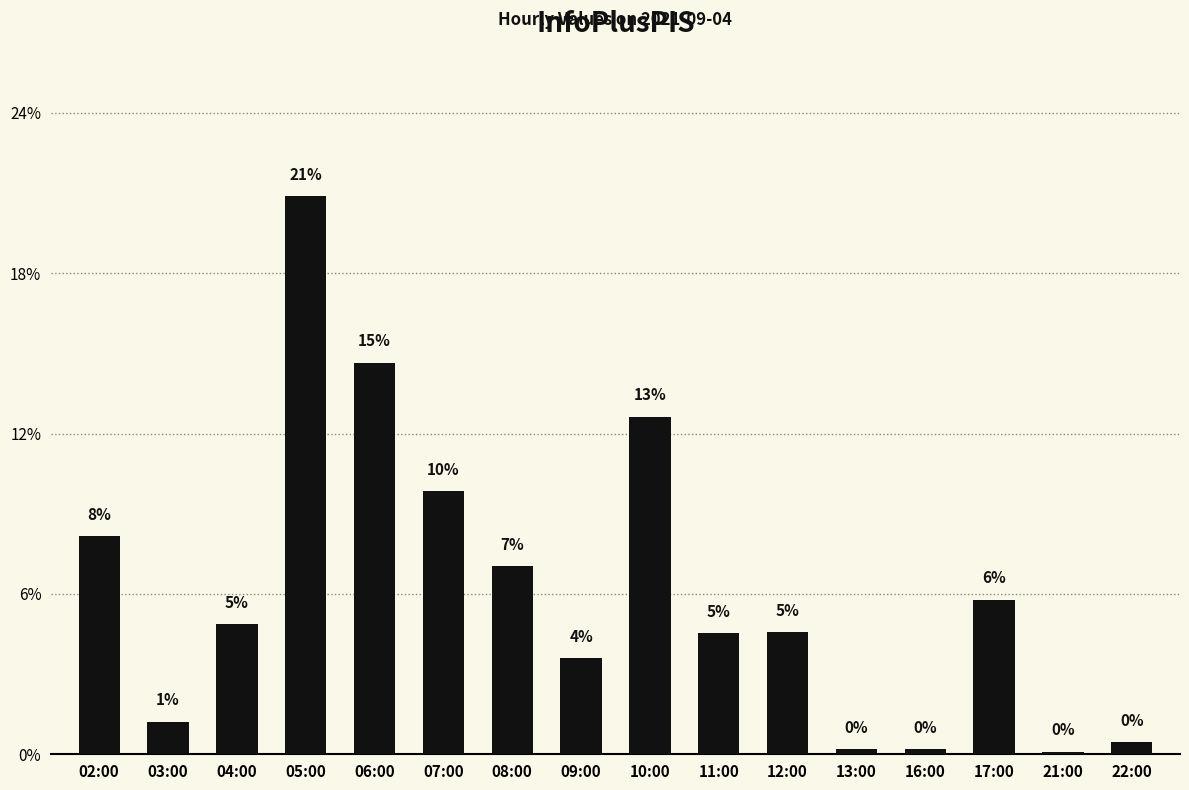

Is it true that the value at 03:00 is 26?

False